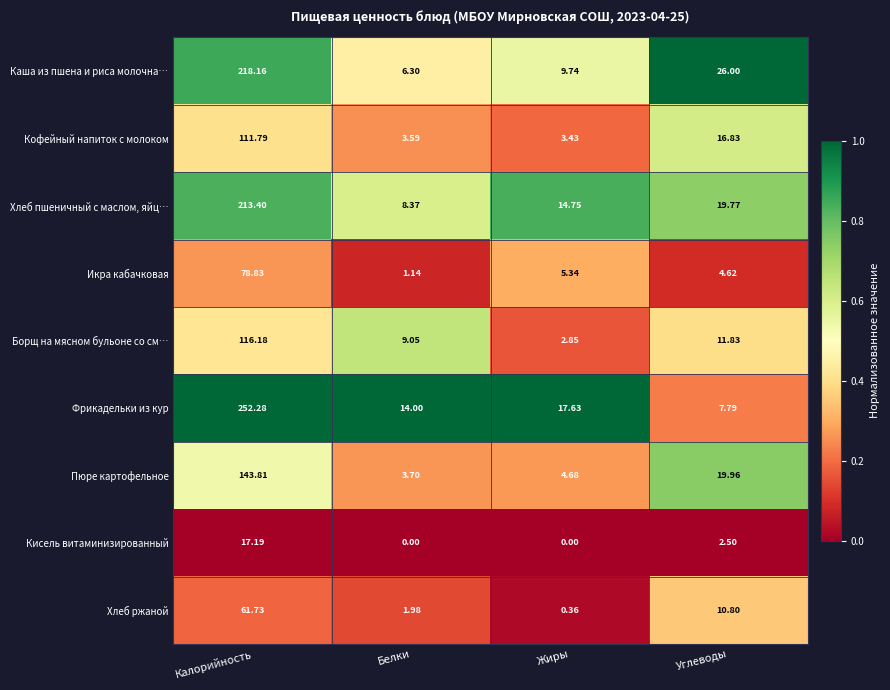

Where is Каша из пшена и риса молочна… nearest to the value 112?

Углеводы